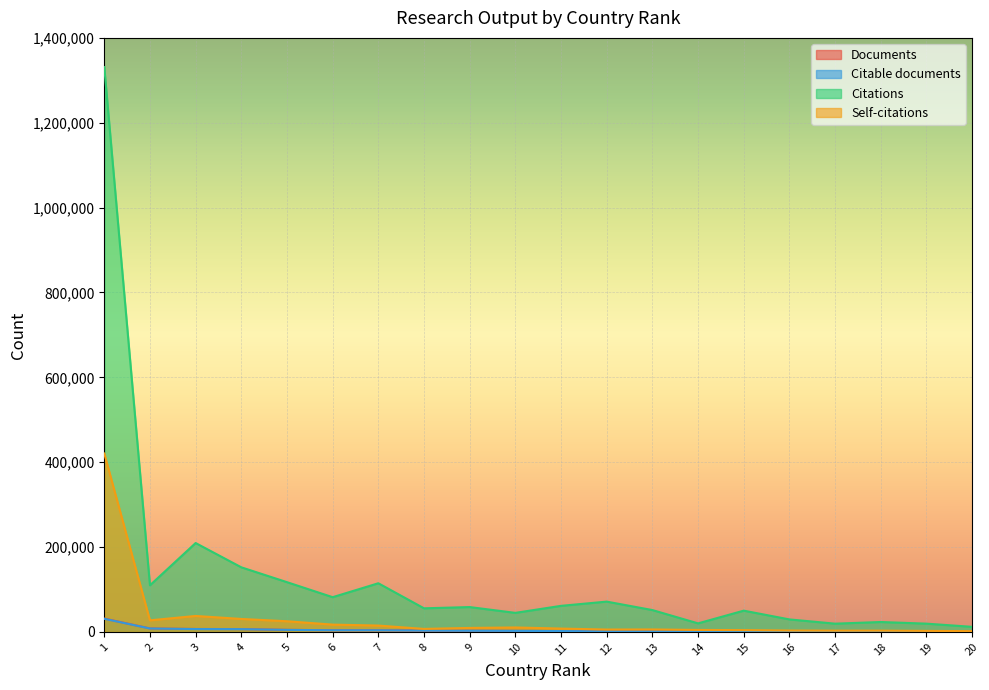

What is the sum of all Citations values?

2633379